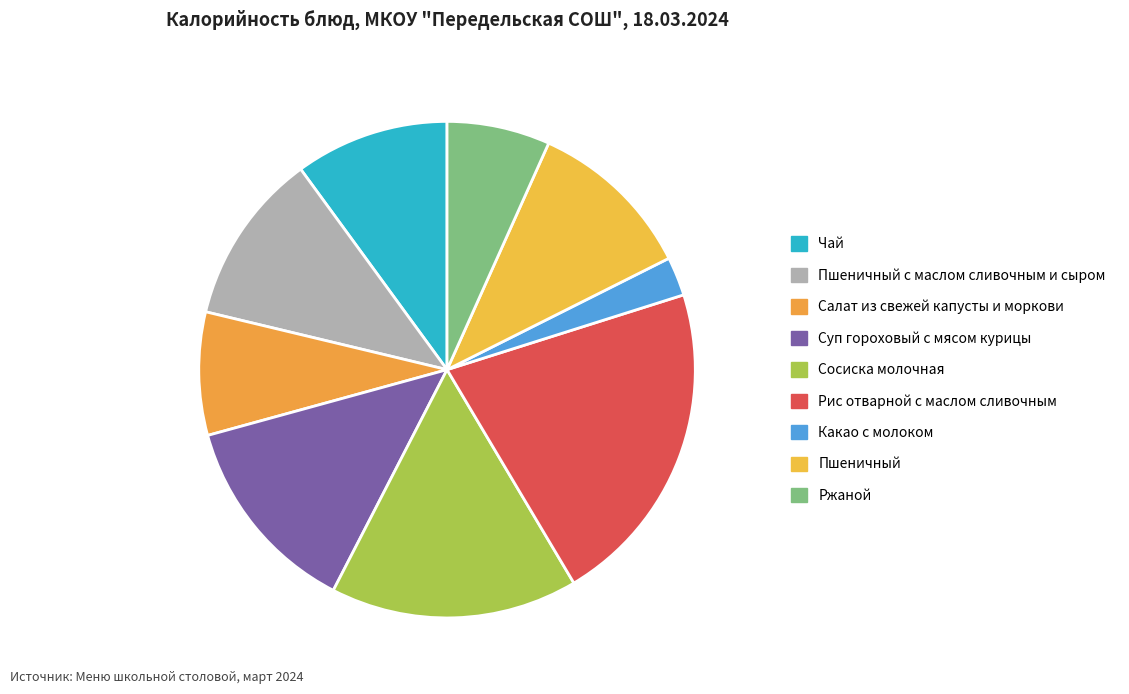

The Ржаной slice represents 14% of the pie. True or false?

False